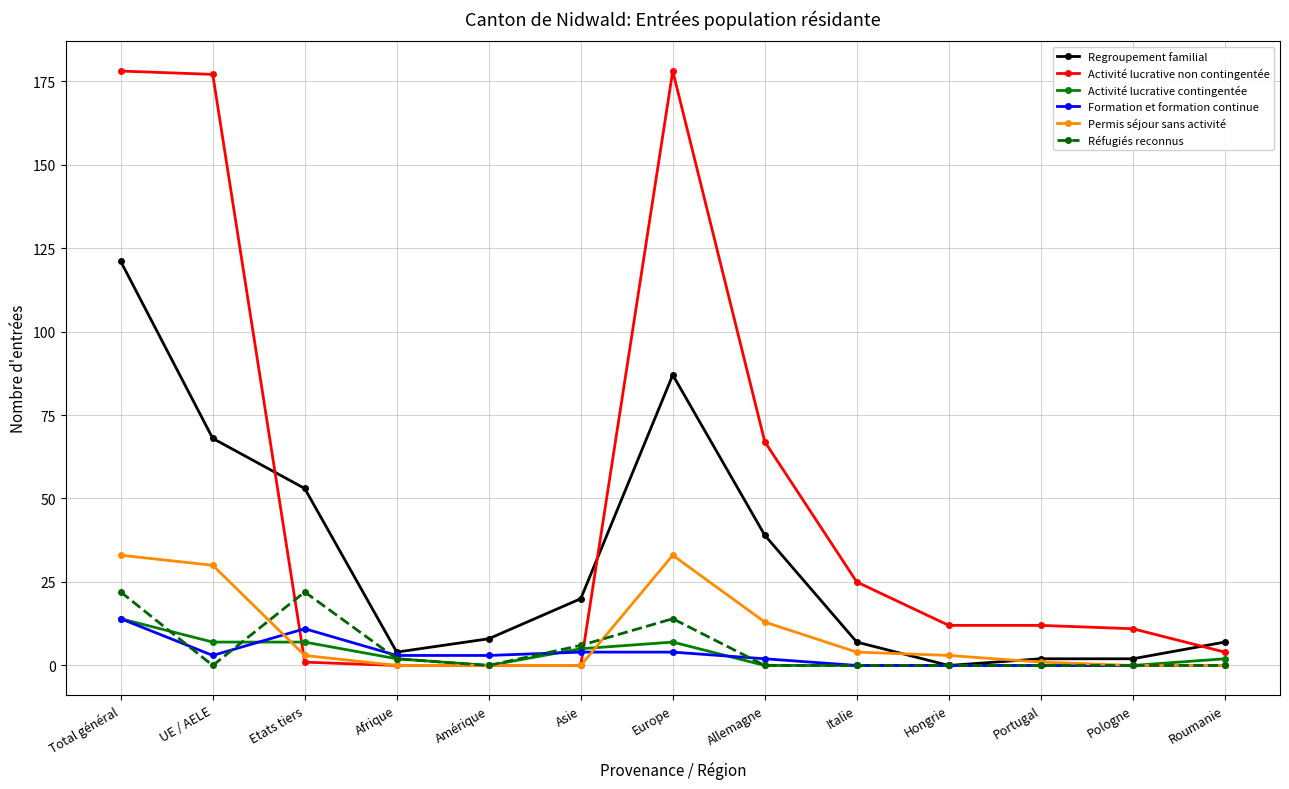

What is the spread (max minus min) of values at Asie?

20